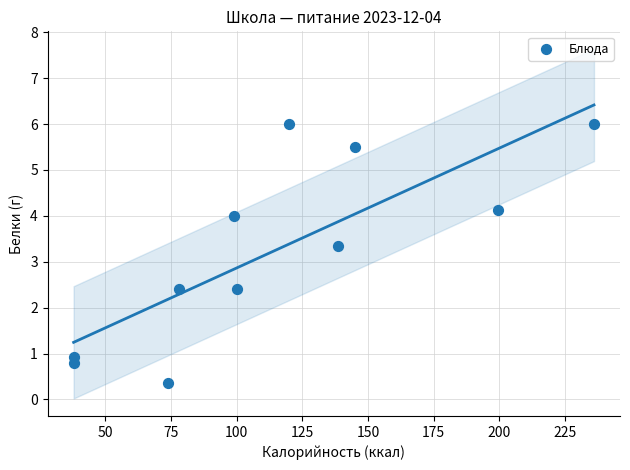

What is the range of X values (max minus min)?

198.0